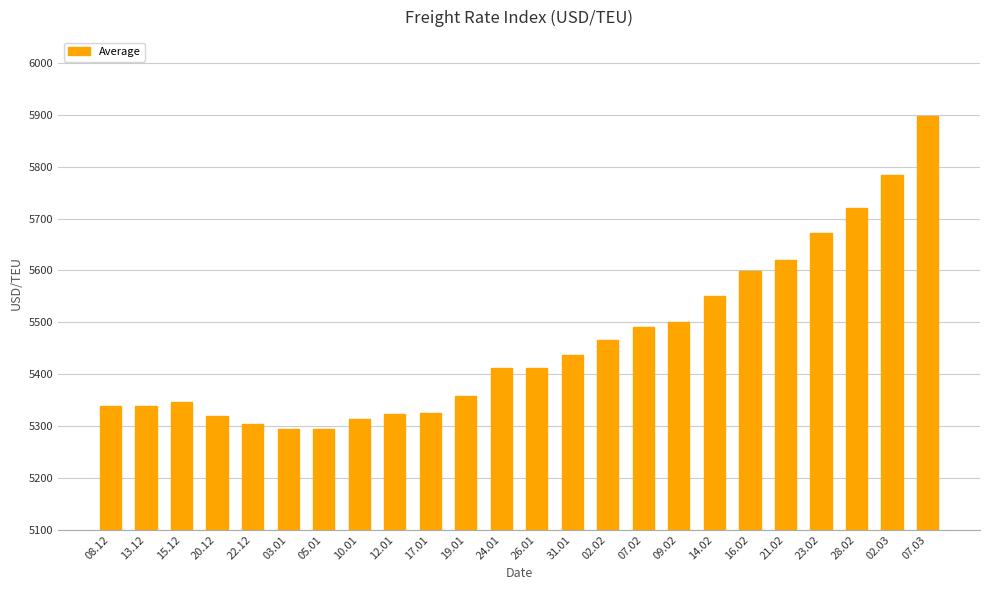

What is the smallest value displayed?

5294